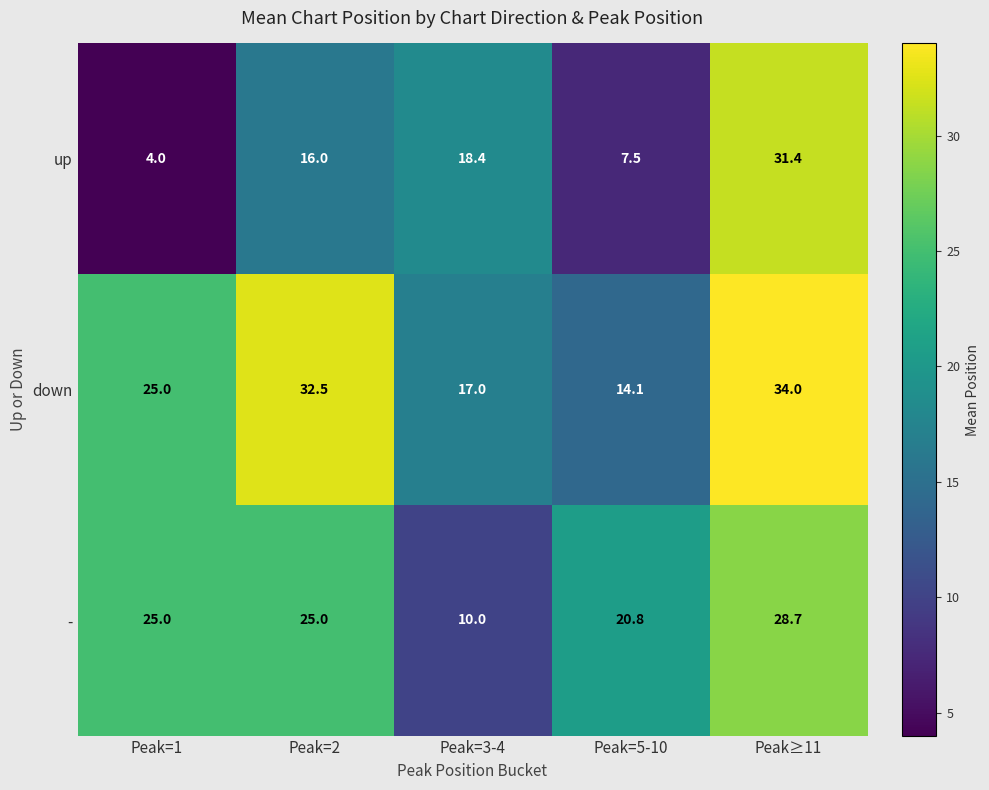

At which label is up closest to 17?

Peak=2